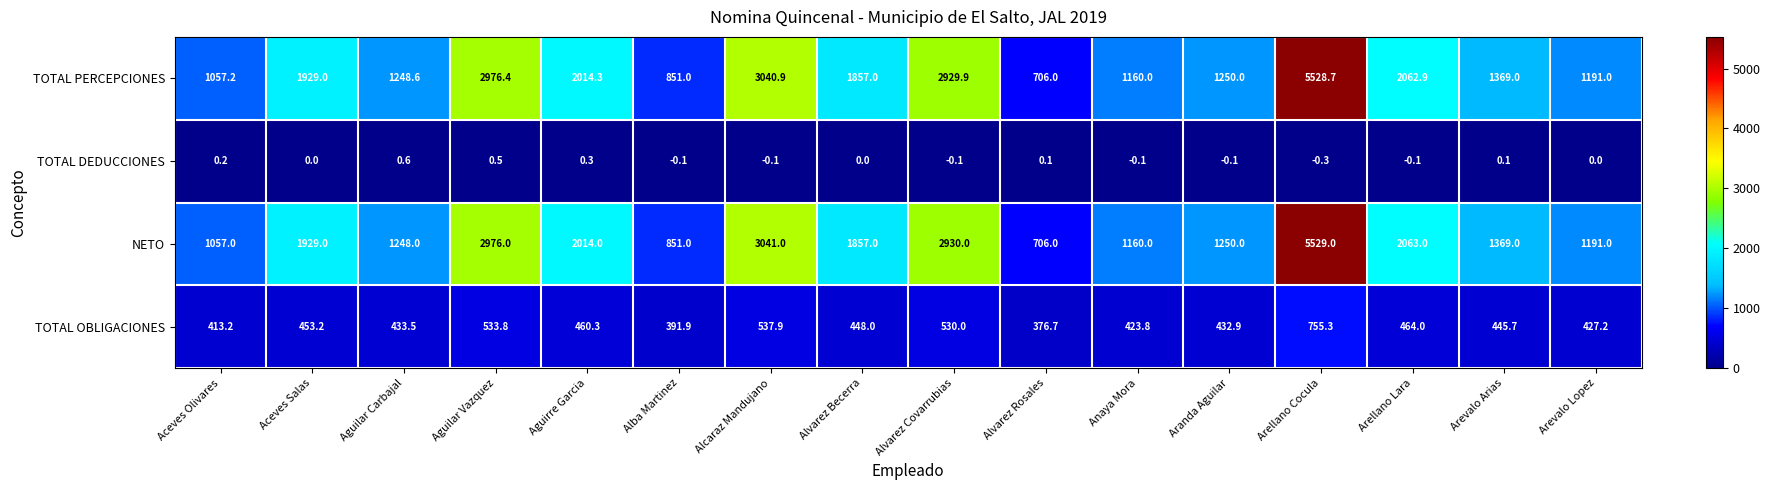

At which category does the chart reach its peak across all series?

Arellano Cocula